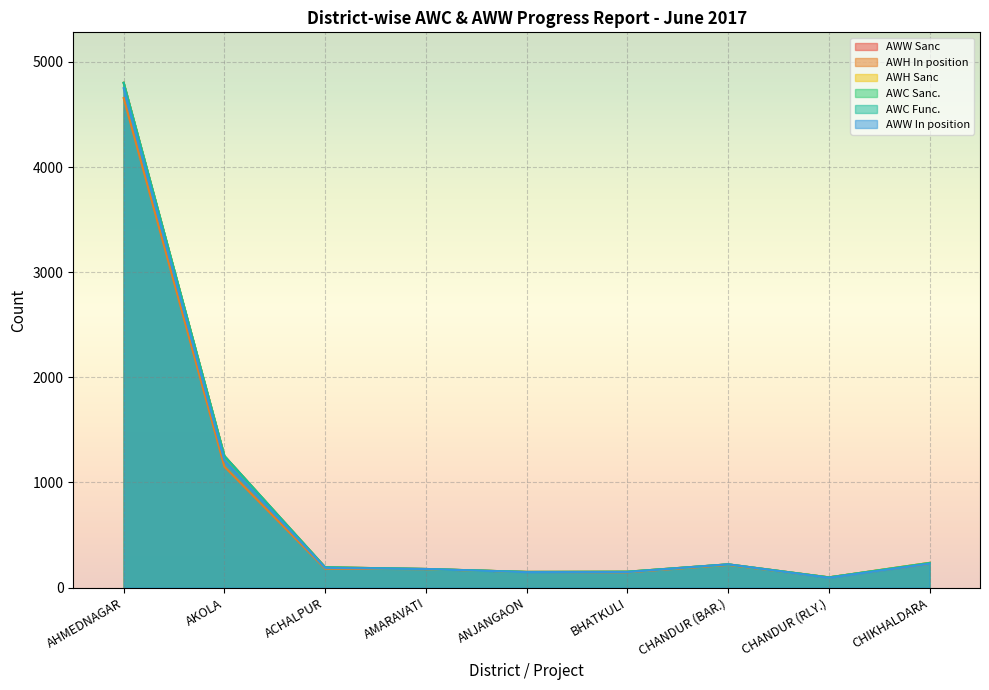

Does the chart display data point markers on the line(s)?

No